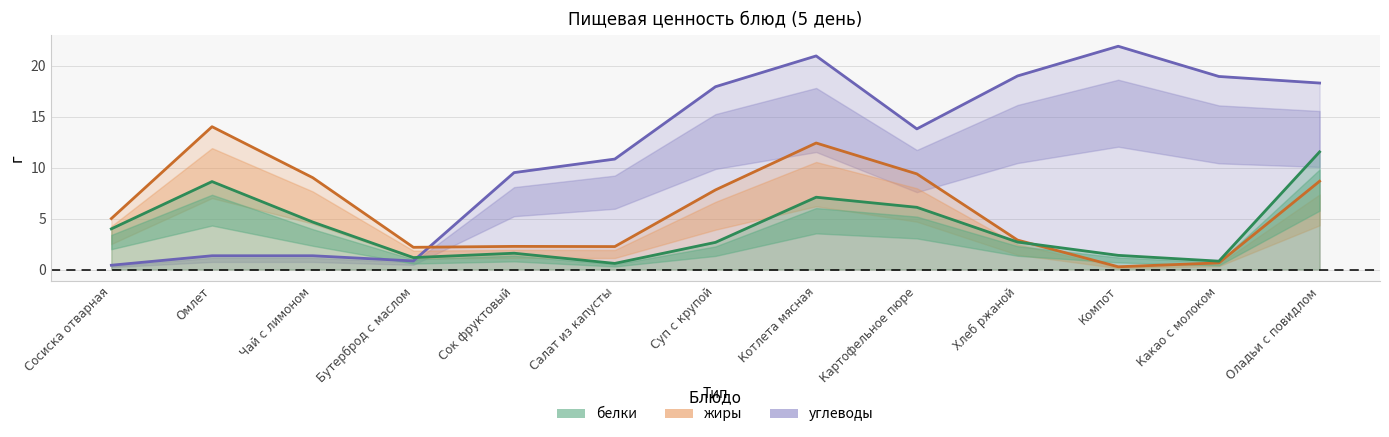

What is the difference between the углеводы values at Картофельное пюре and Котлета мясная?

7.2